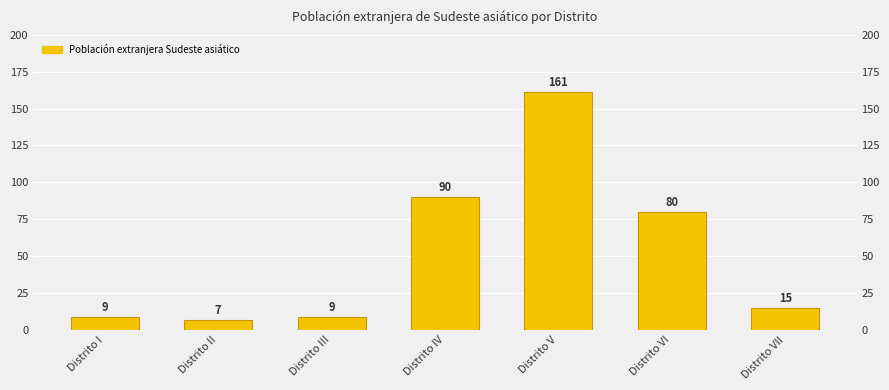

Count the number of data series in this chart.

1